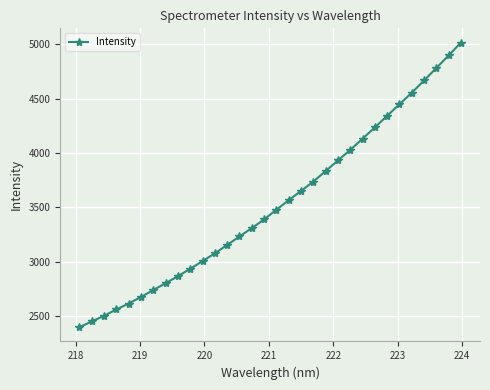

Does the chart have visible grid lines?

Yes